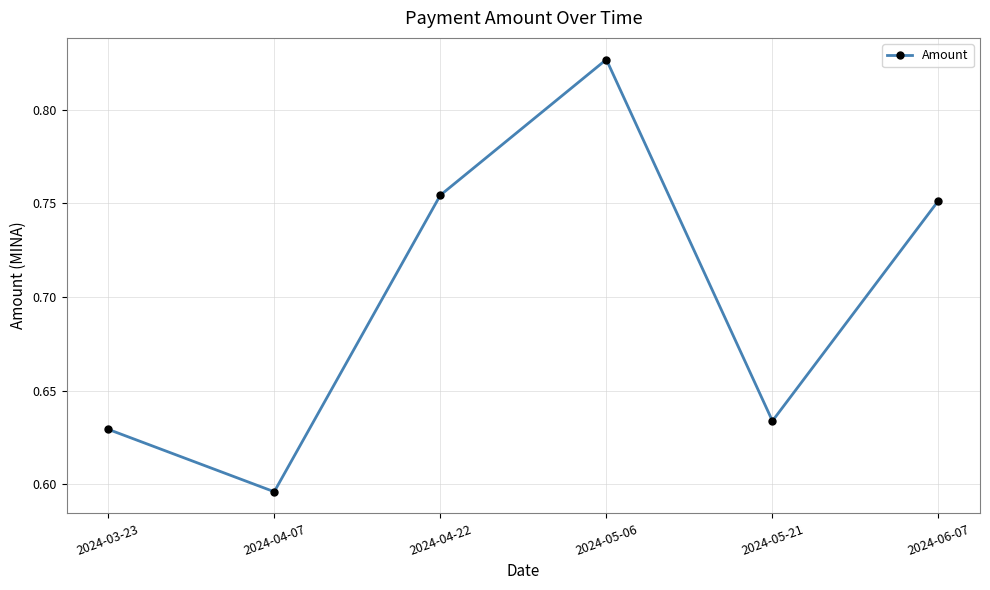

At which label is the value closest to 0?

2024-04-07